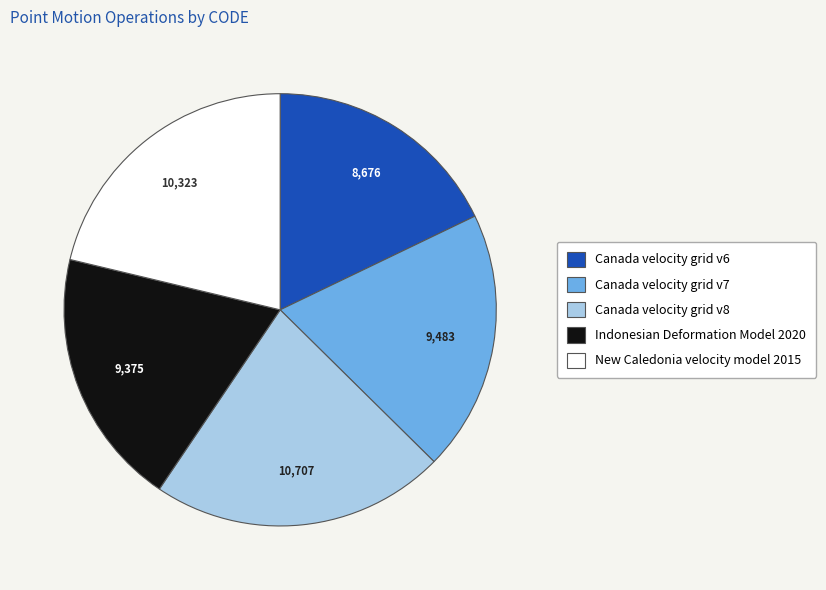

Count the number of slices in the pie.

5